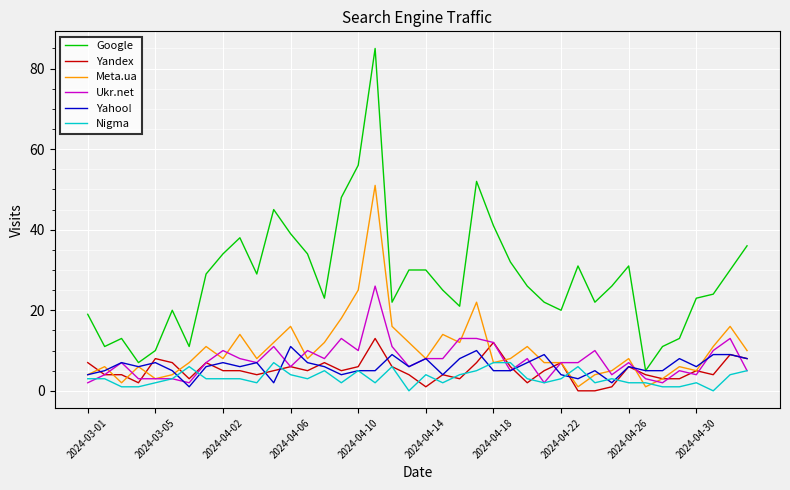

What is the difference between the maximum and second lowest values in the Google series?

78